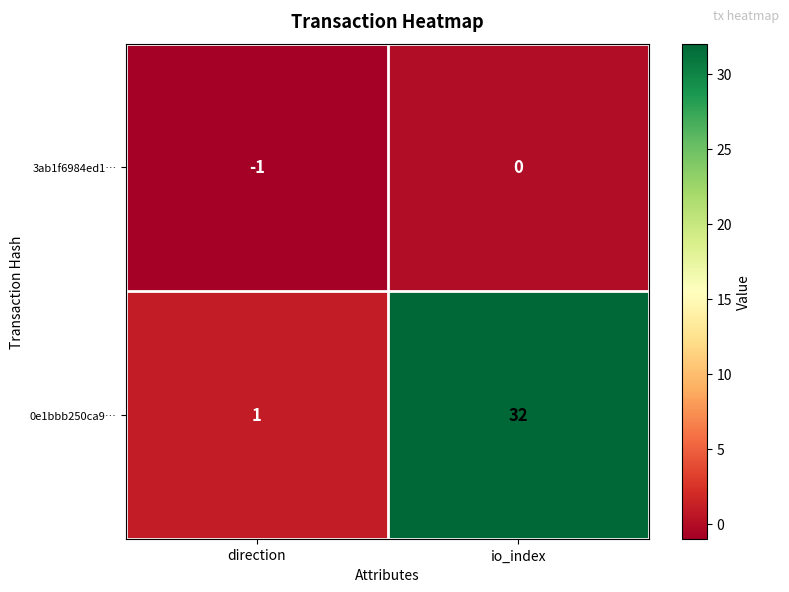

Which series has the largest range (max minus min)?

0e1bbb250ca9…